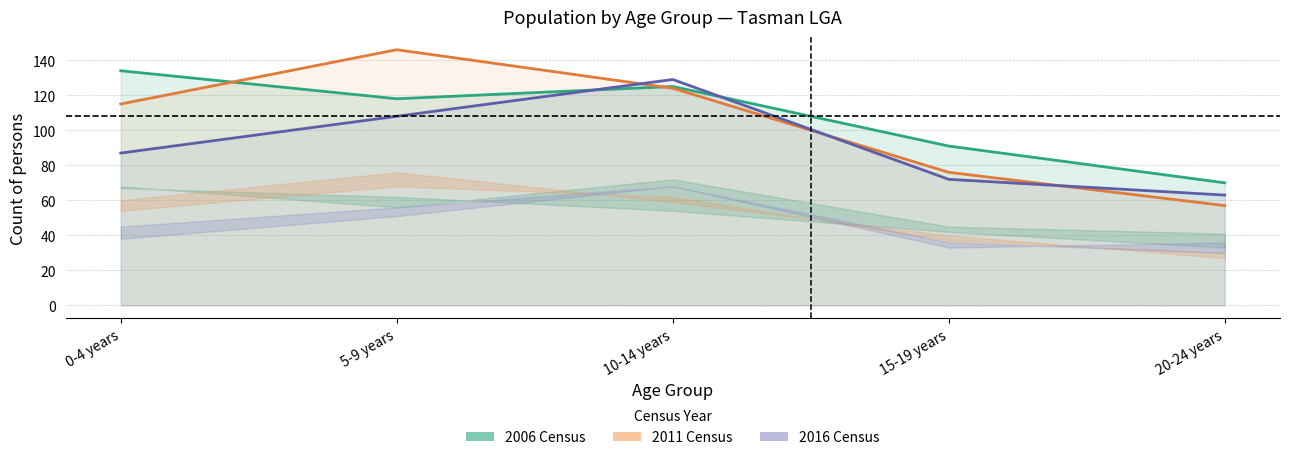

How many interior local peaks does the 2016 Persons series have?

1